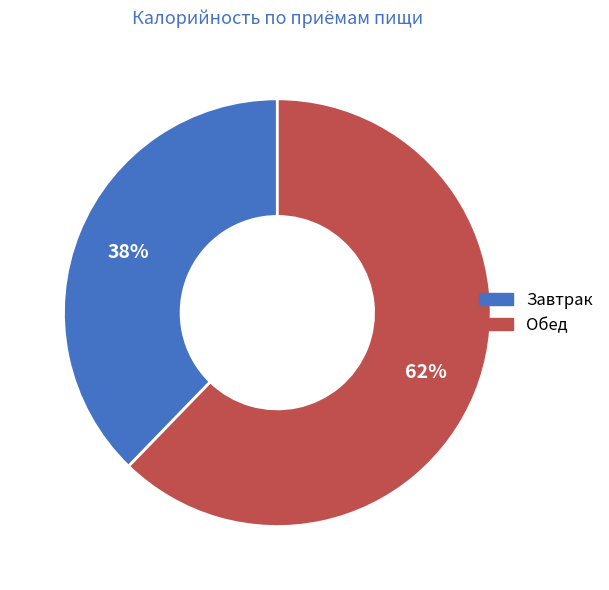

Rank the categories by value from highest to lowest.

Обед, Завтрак